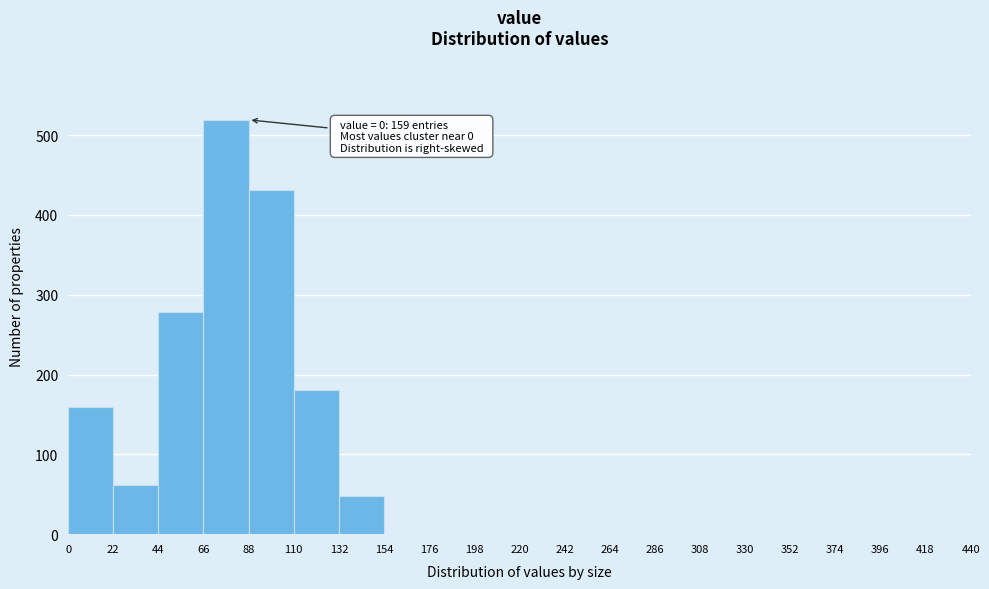

Over which range of the x-axis is the bar tallest?

66 to 88